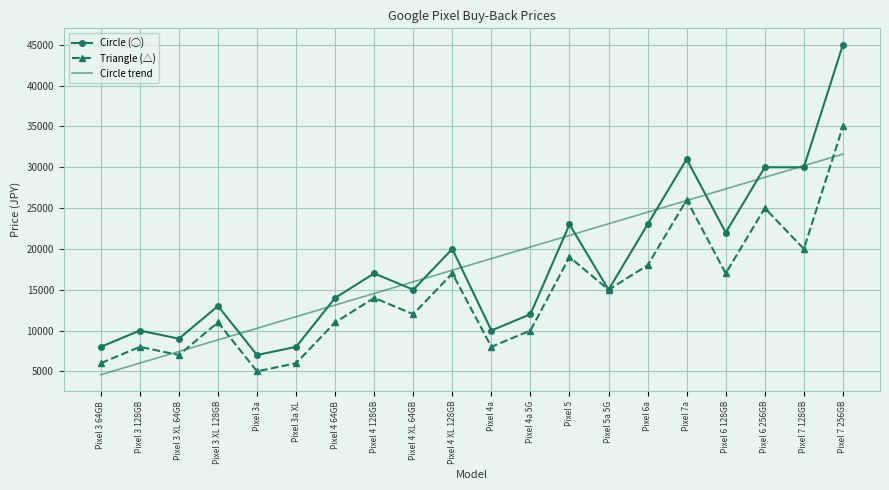

The value of Triangle (△) at Pixel 4 XL 64GB is 4182.5. True or false?

False